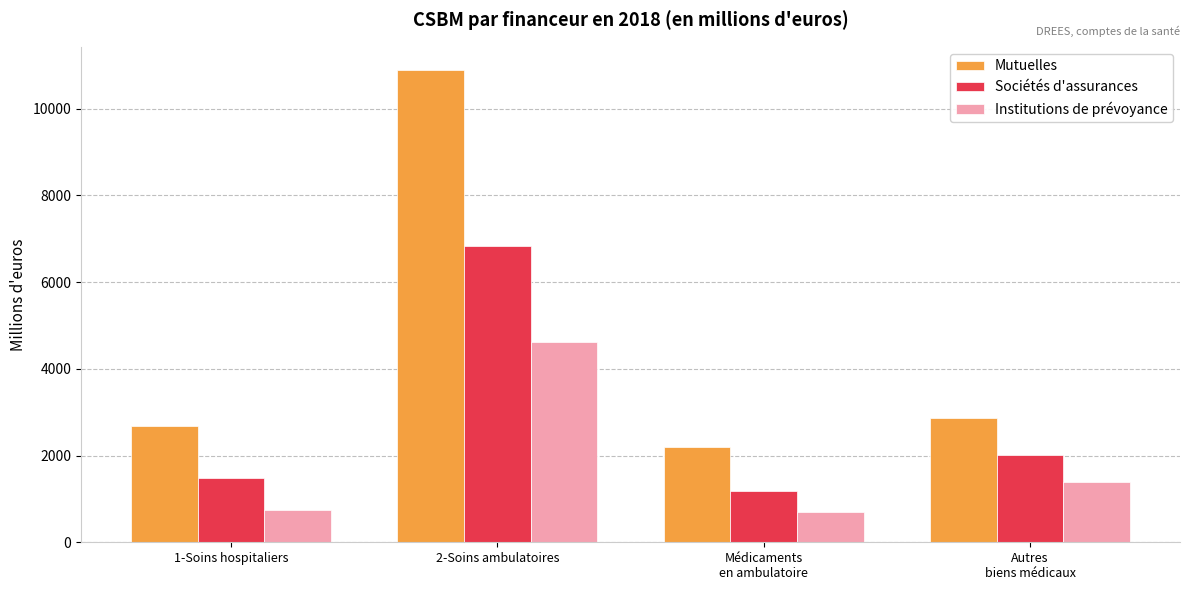

Rank the categories by Mutuelles value from lowest to highest.

Médicaments
en ambulatoire, 1-Soins hospitaliers, Autres
biens médicaux, 2-Soins ambulatoires